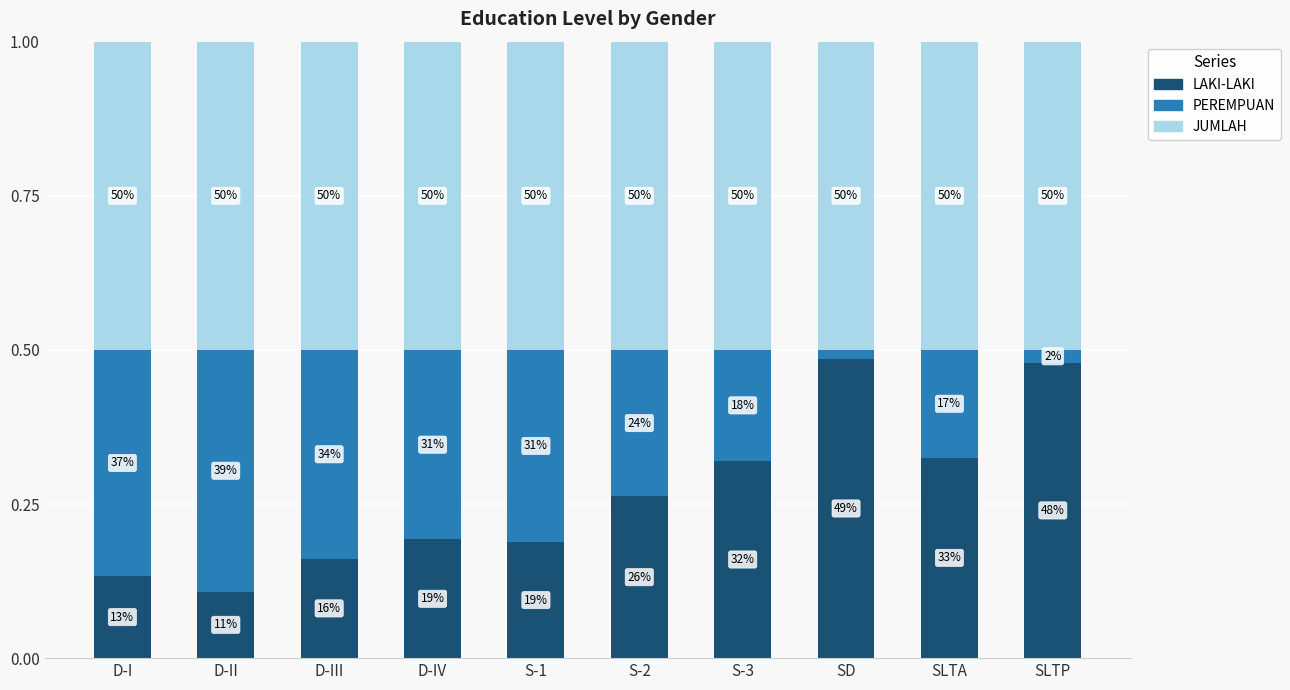

How many bars are there in total?

10